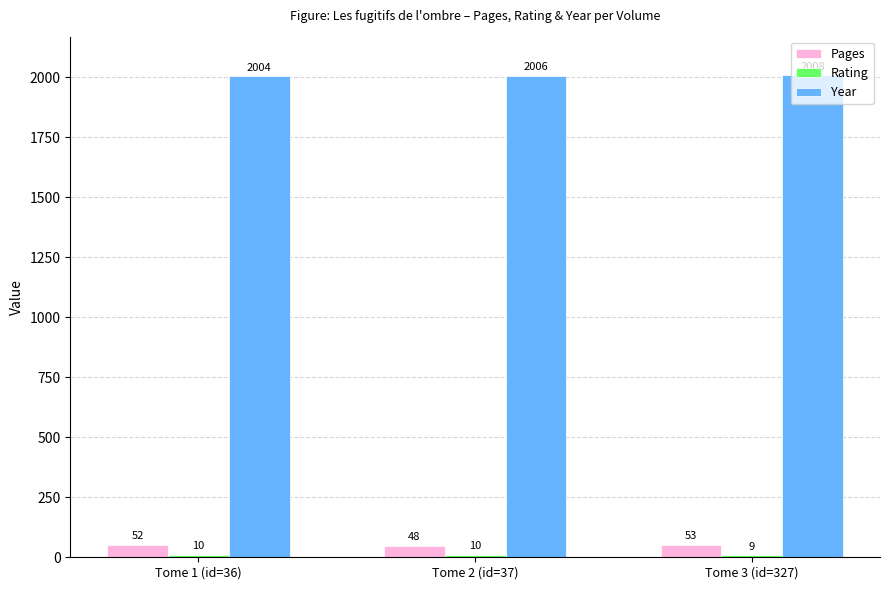

What is the sum of all Pages values?

153